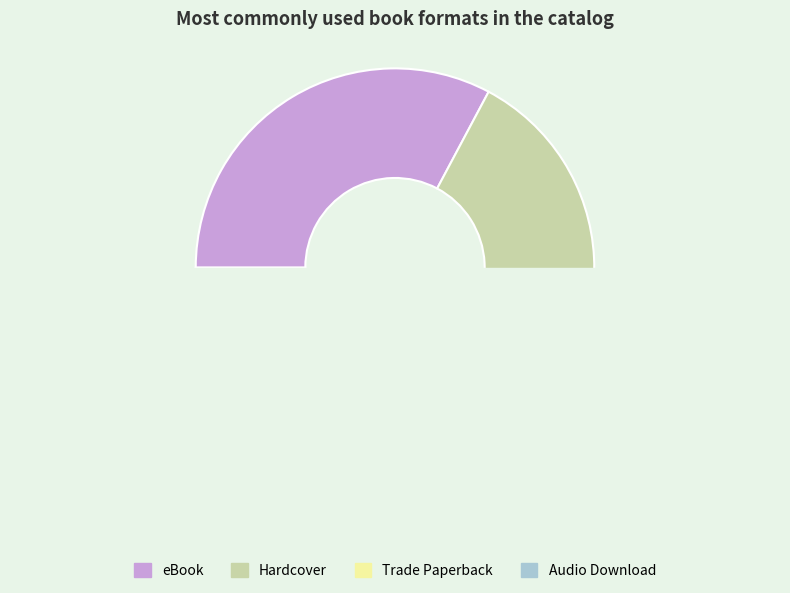

The Audio Download slice represents 2% of the pie. True or false?

True